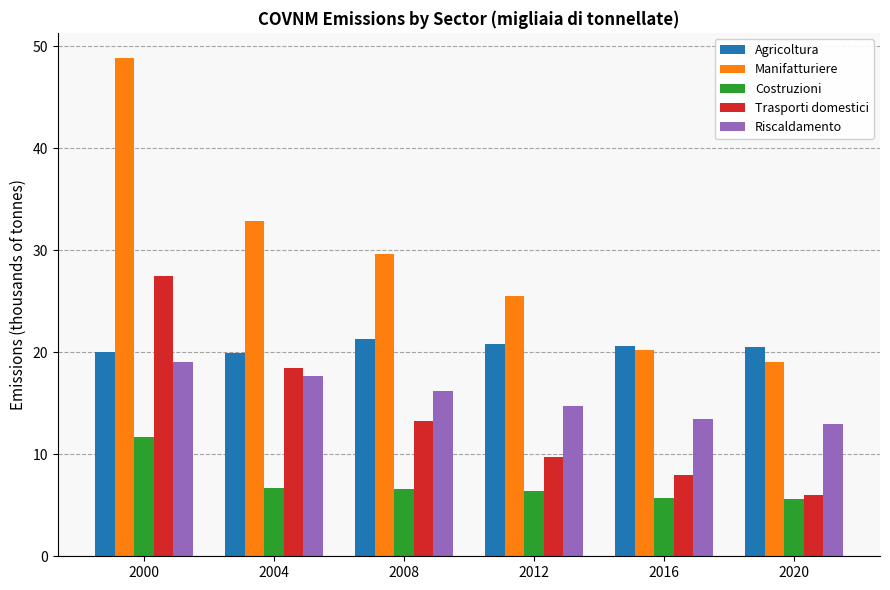

What are all the series names shown in the legend?

Agricoltura, Manifatturiere, Costruzioni, Trasporti domestici, Riscaldamento